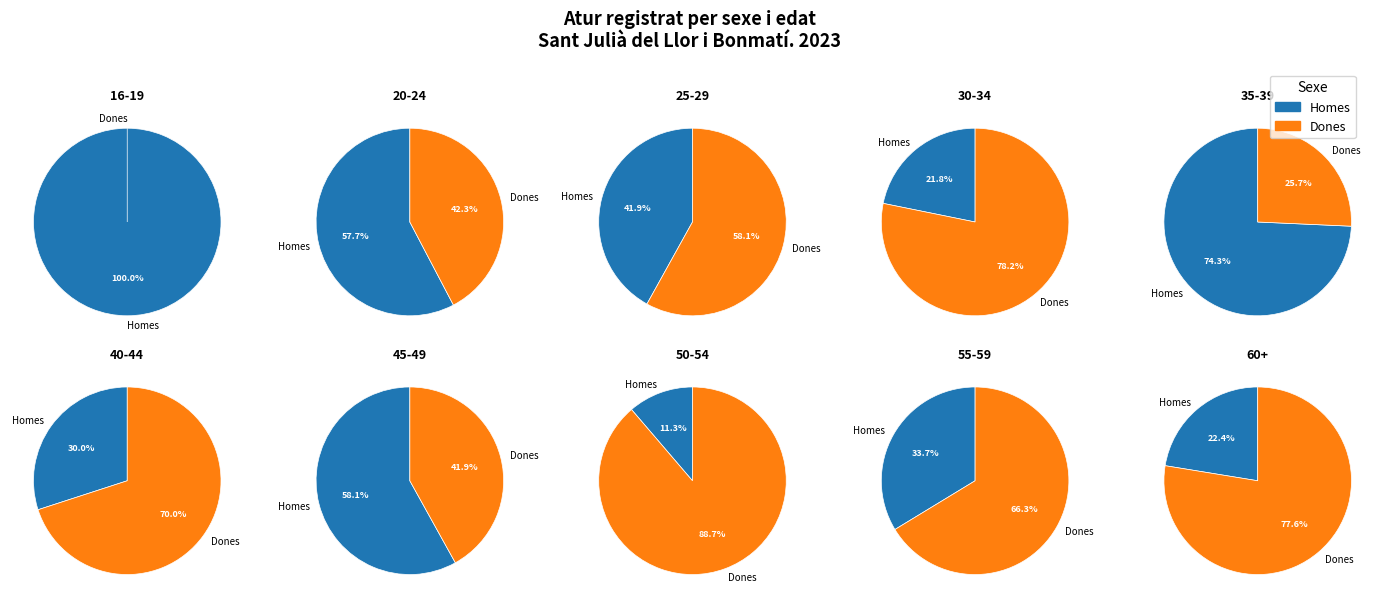

Rank the series by their maximum value, from highest to lowest.

Dones, Homes